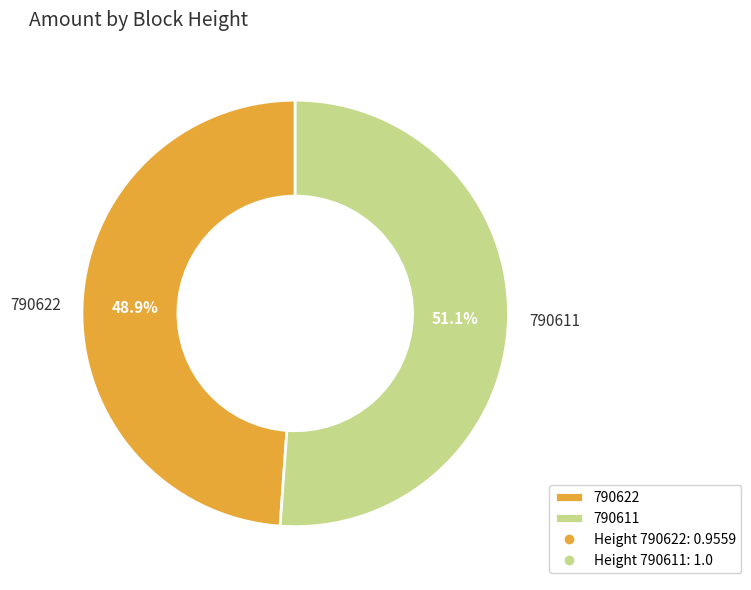

Count the number of slices in the pie.

2